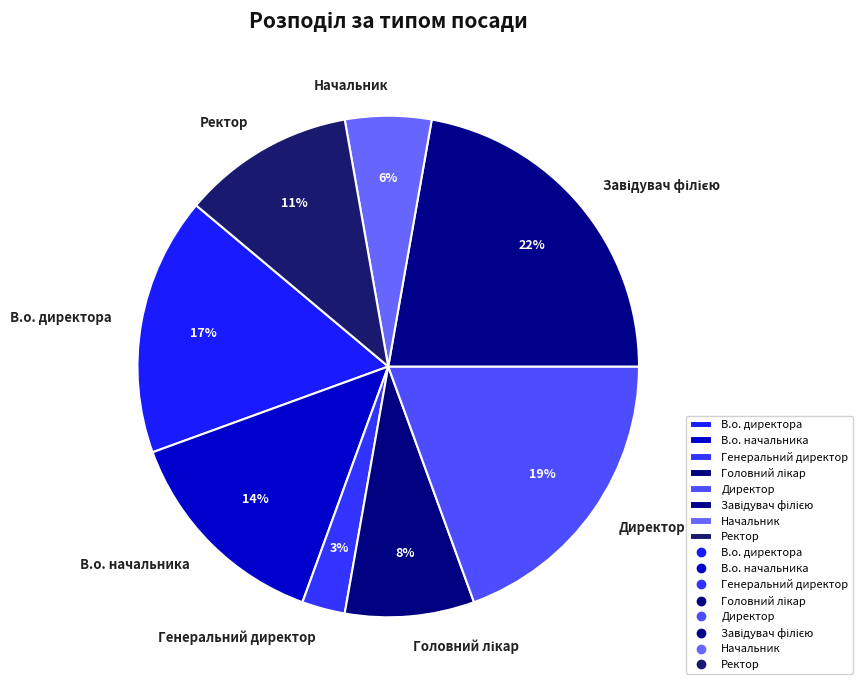

True or false: Директор accounts for 19% of the total.

True